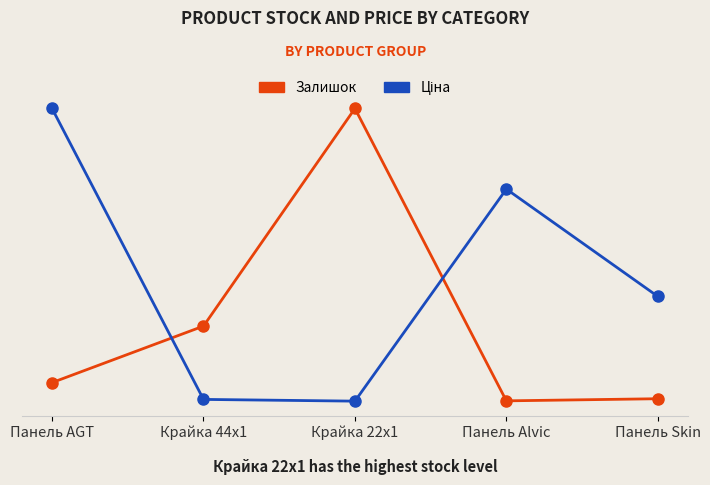

What is the label of the 4th point from the right?

Крайка 44x1